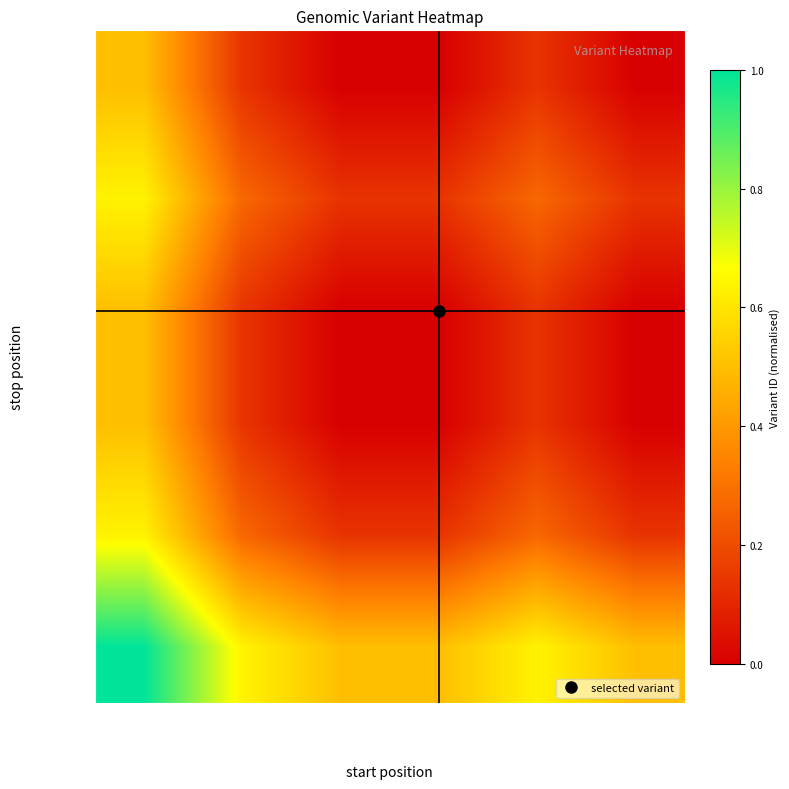

Rank the series at 152507171 from highest to lowest value.

152502825, 152507156, 152506654, 152507172, 152506963, 152506693